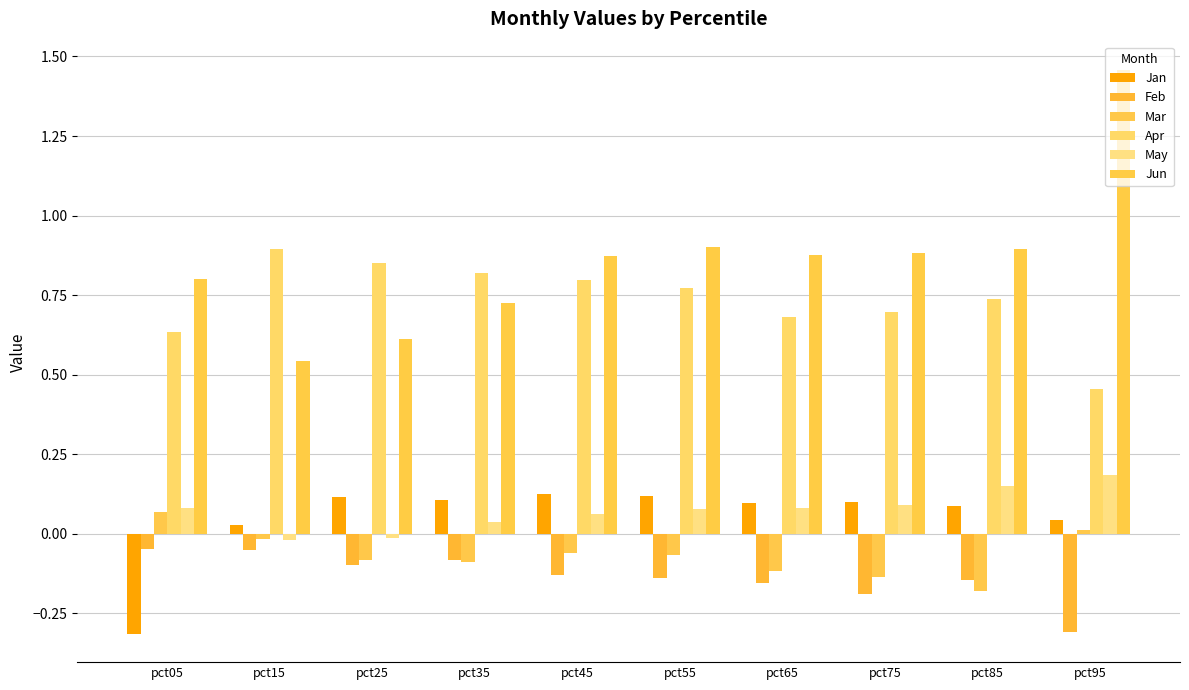

What is the difference between the maximum and minimum values in the Apr series?

0.4